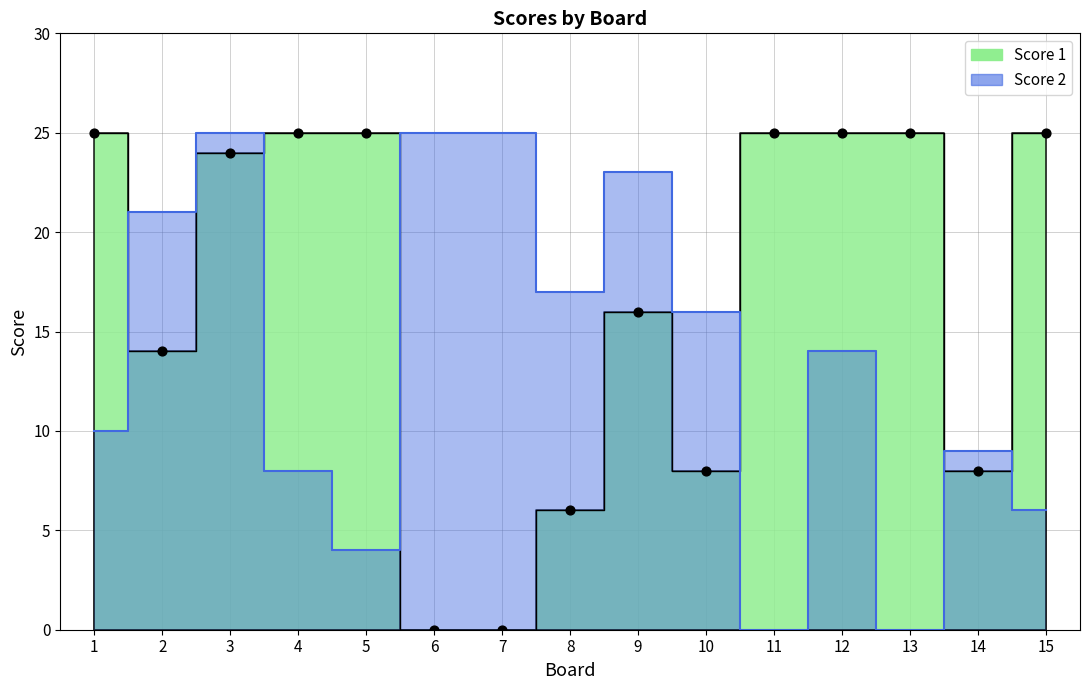

At how many categories does at least one series exceed 16?

13